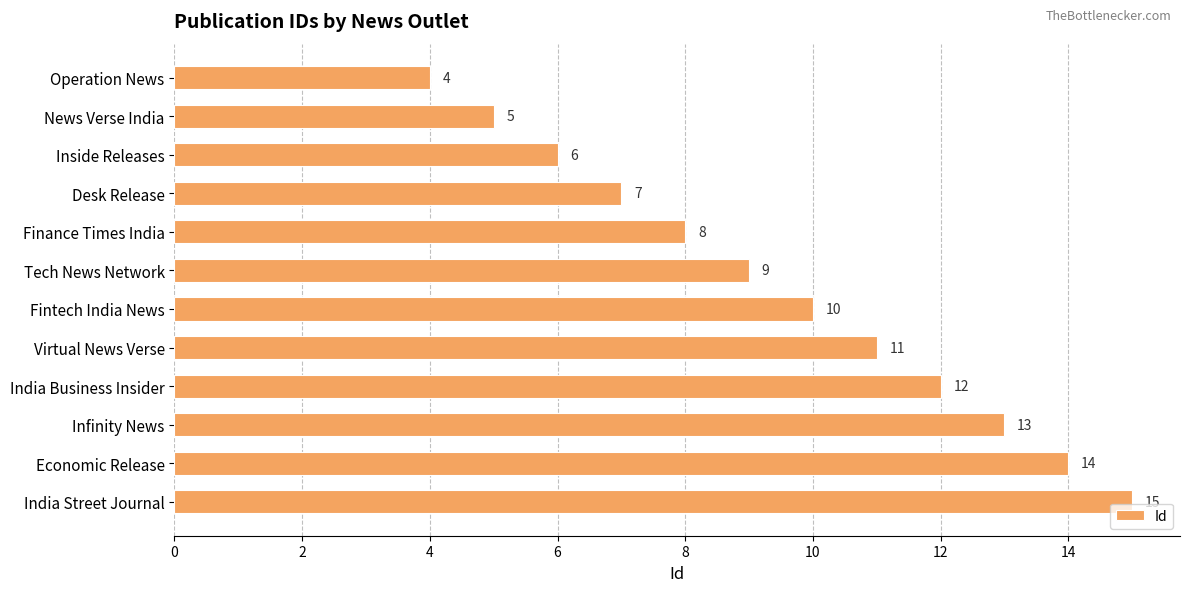

What is the change in value from News Verse India to Infinity News?

+8